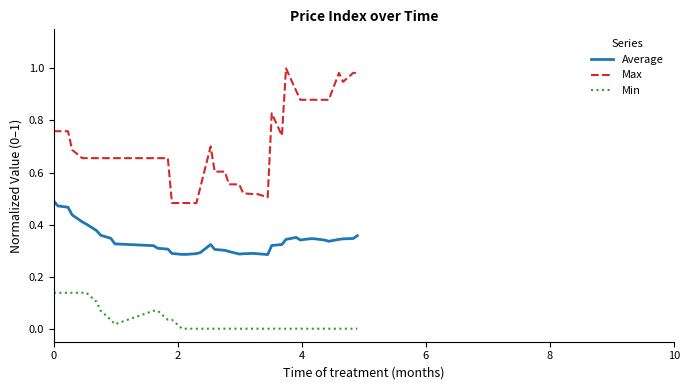

What are all the series names shown in the legend?

Average, Max, Min